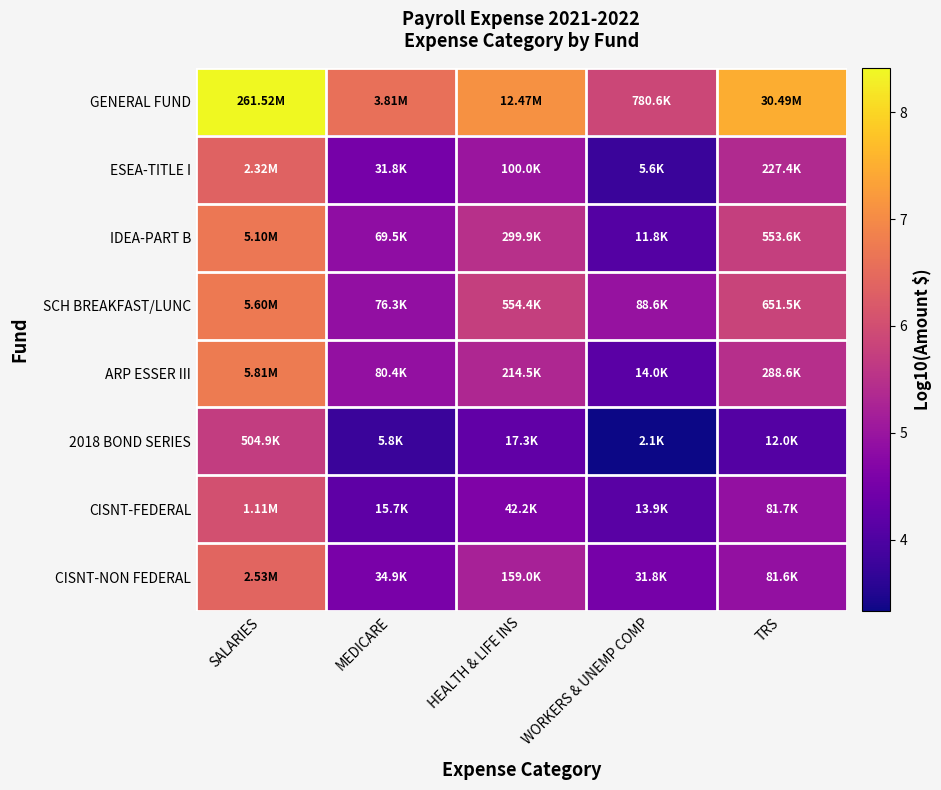

Reading left to right, list all the values displayed in this chart.

GENERAL FUND: SALARIES=8.4	MEDICARE=6.6	HEALTH & LIFE INS=7.1	WORKERS & UNEMP COMP=5.9	TRS=7.5
ESEA-TITLE I: SALARIES=6.4	MEDICARE=4.5	HEALTH & LIFE INS=5.0	WORKERS & UNEMP COMP=3.8	TRS=5.4
IDEA-PART B: SALARIES=6.7	MEDICARE=4.8	HEALTH & LIFE INS=5.5	WORKERS & UNEMP COMP=4.1	TRS=5.7
SCH BREAKFAST/LUNC: SALARIES=6.7	MEDICARE=4.9	HEALTH & LIFE INS=5.7	WORKERS & UNEMP COMP=4.9	TRS=5.8
ARP ESSER III: SALARIES=6.8	MEDICARE=4.9	HEALTH & LIFE INS=5.3	WORKERS & UNEMP COMP=4.1	TRS=5.5
2018 BOND SERIES: SALARIES=5.7	MEDICARE=3.8	HEALTH & LIFE INS=4.2	WORKERS & UNEMP COMP=3.3	TRS=4.1
CISNT-FEDERAL: SALARIES=6.0	MEDICARE=4.2	HEALTH & LIFE INS=4.6	WORKERS & UNEMP COMP=4.1	TRS=4.9
CISNT-NON FEDERAL: SALARIES=6.4	MEDICARE=4.5	HEALTH & LIFE INS=5.2	WORKERS & UNEMP COMP=4.5	TRS=4.9